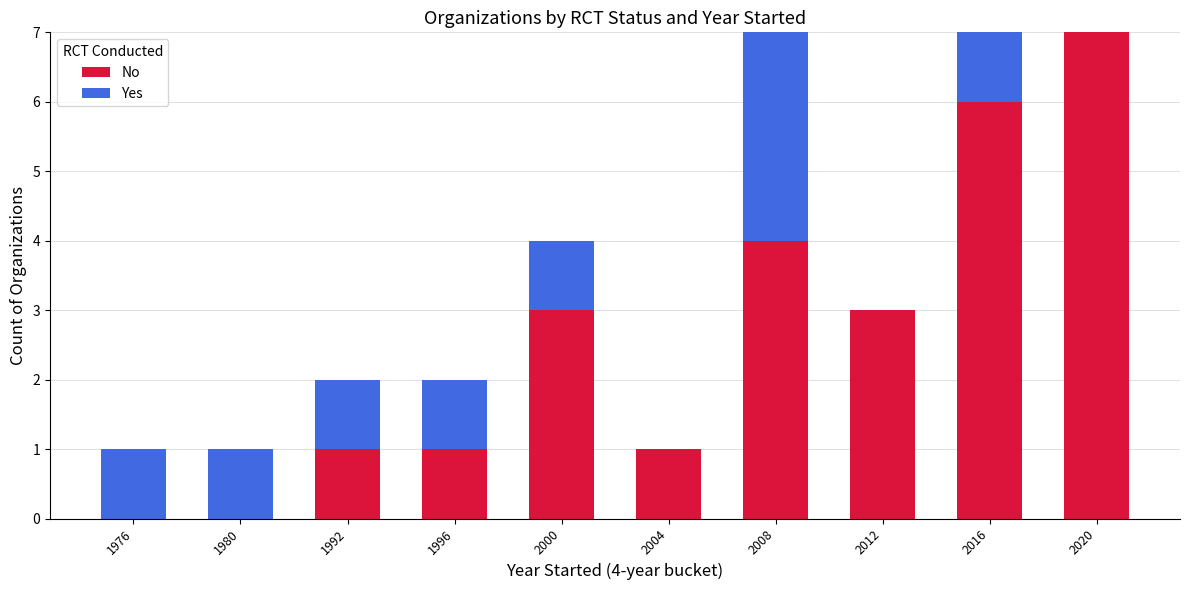

What is the sum of all No values?

26